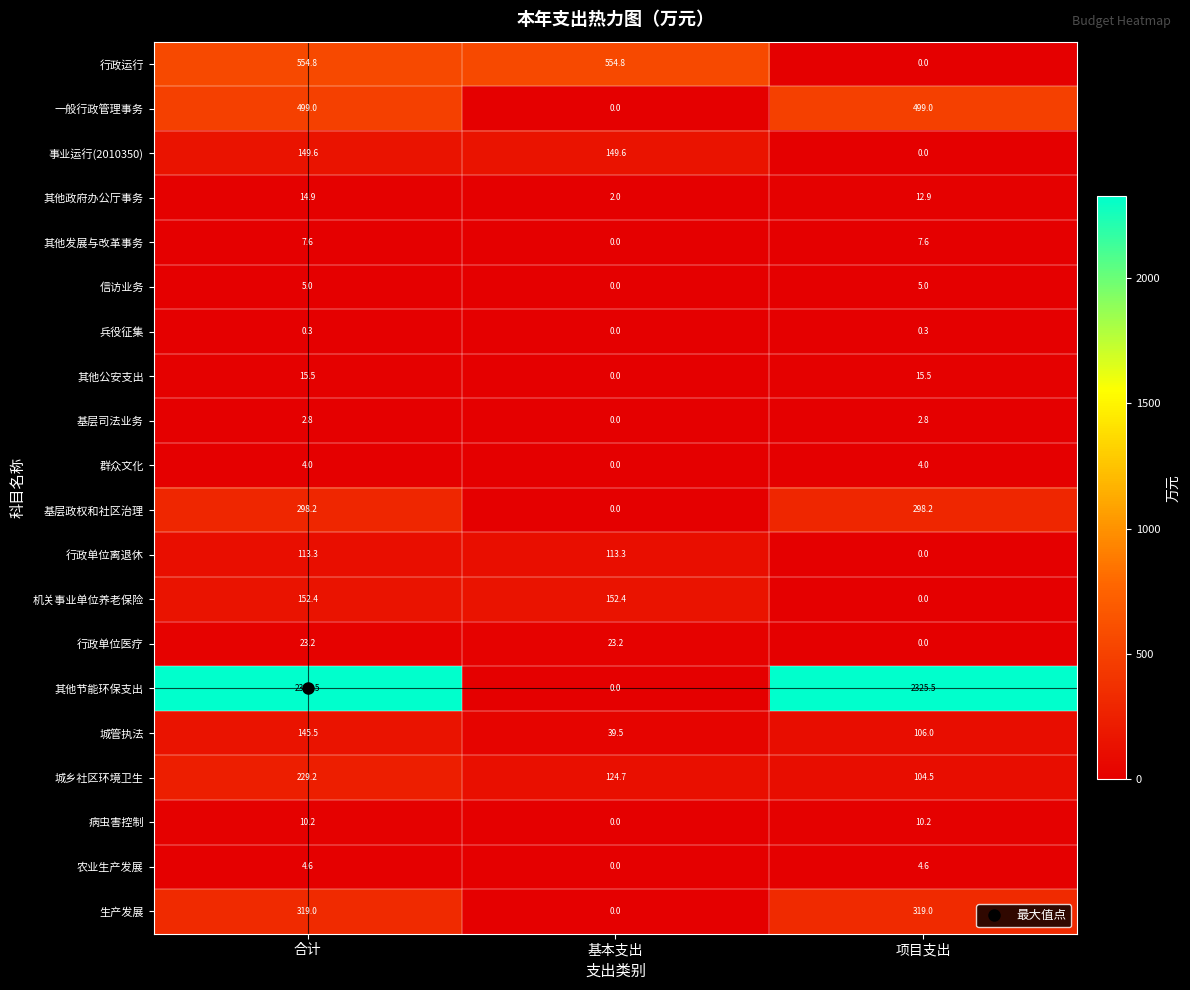

What is the sum of the 其他公安支出 values at 合计 and 基本支出?

15.5